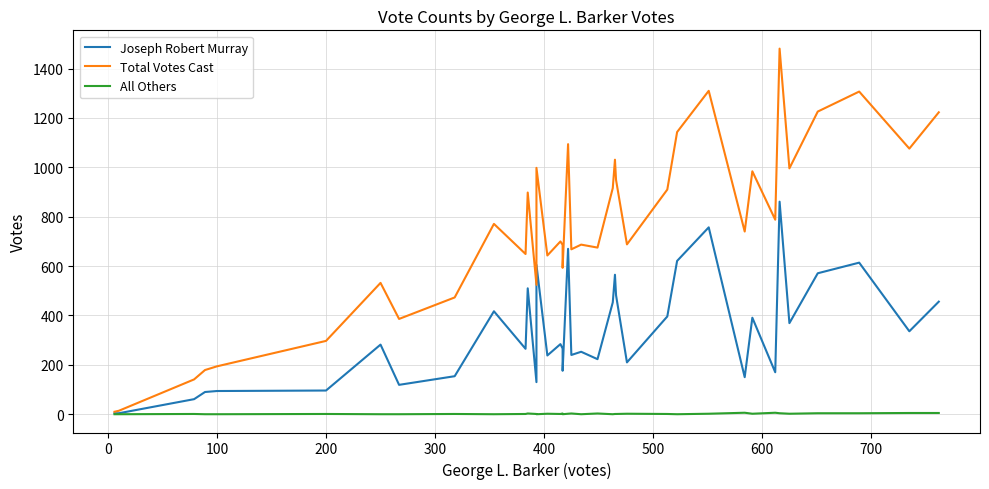

Is the value of All Others at 33 greater than the value of Total Votes Cast at 31?

No